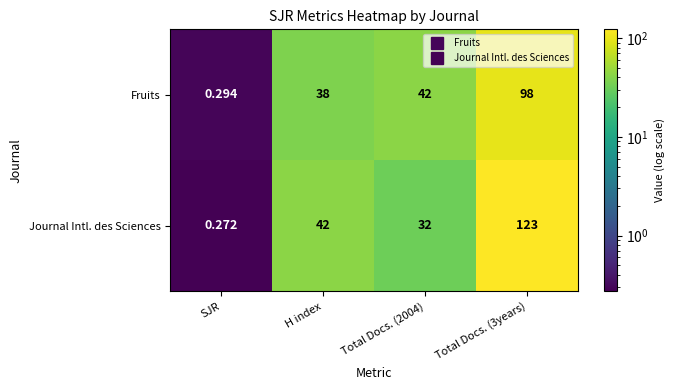

Rank the series at H index from lowest to highest value.

Fruits, Journal Intl. des Sciences